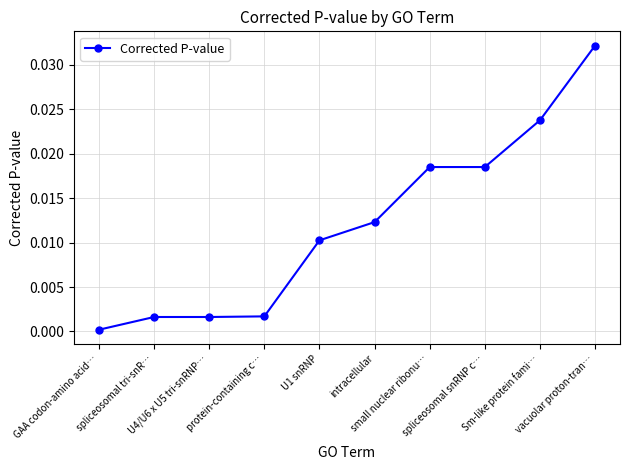

How many distinct data groups are displayed?

1